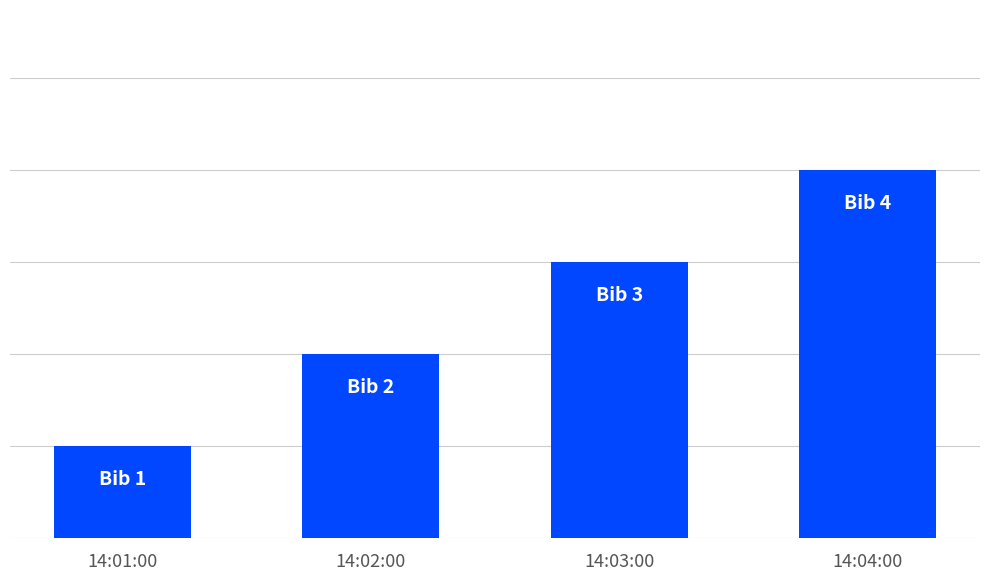

Reading right to left, what are all the values shown in this chart?

14:04:00=4	14:03:00=3	14:02:00=2	14:01:00=1